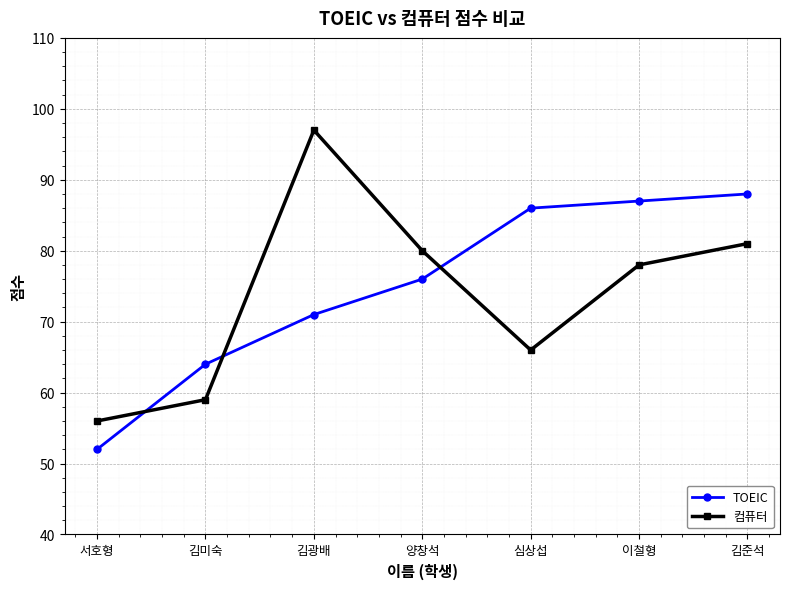

Reading right to left, what are all the values shown in this chart?

TOEIC: 김준석=88	이철형=87	심상섭=86	양창석=76	김광배=71	김미숙=64	서호형=52
컴퓨터: 김준석=81	이철형=78	심상섭=66	양창석=80	김광배=97	김미숙=59	서호형=56